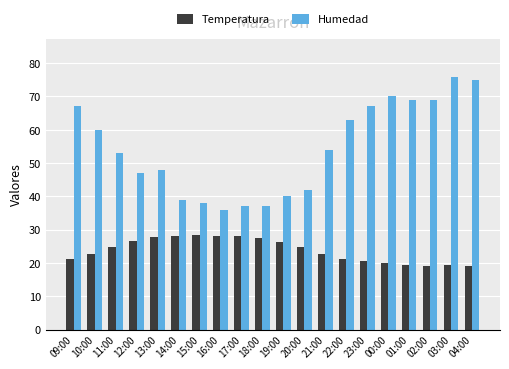

List the series in order of their peak value, lowest first.

Temperatura, Humedad